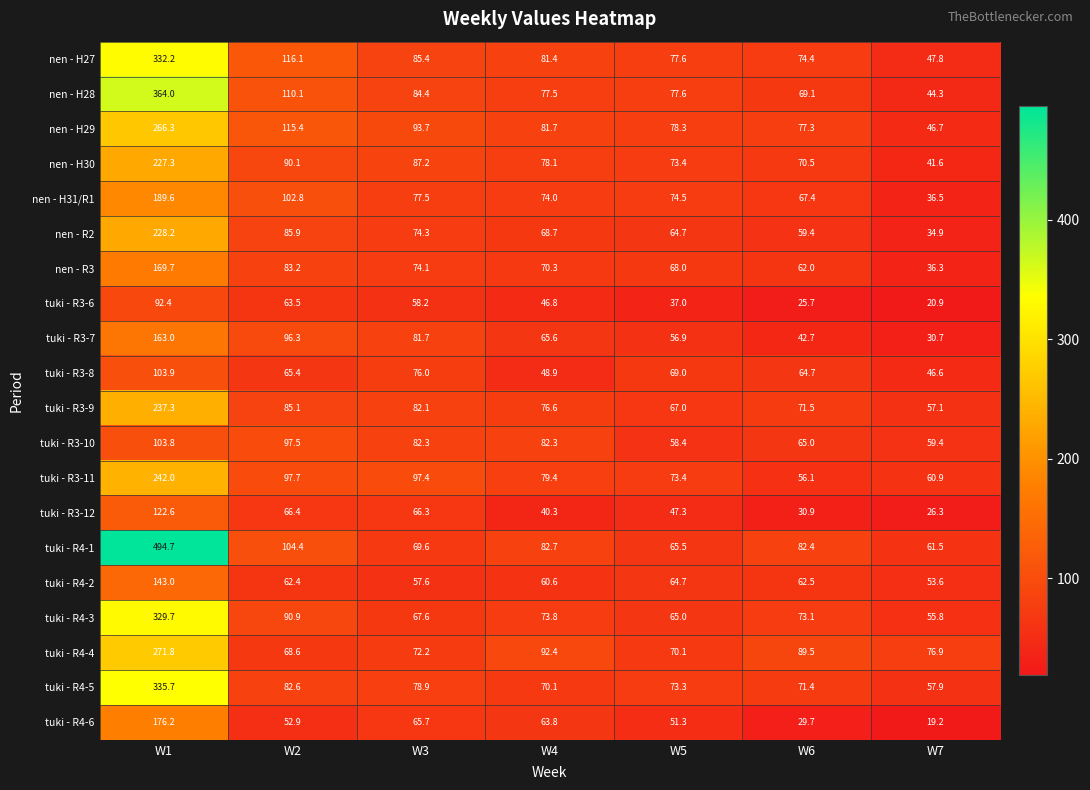

What is the difference between the highest and lowest values at W4?

52.1